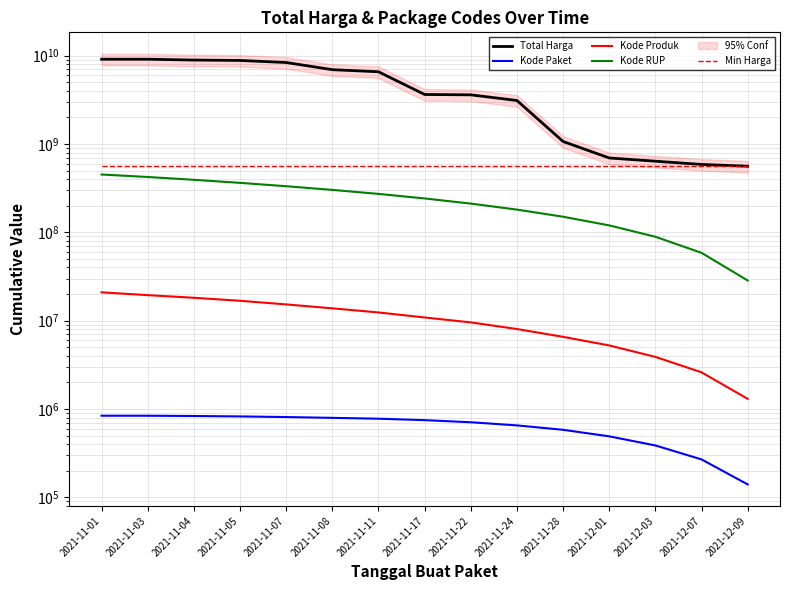

Rank the categories by Kode RUP value from highest to lowest.

2021-11-01, 2021-11-03, 2021-11-04, 2021-11-05, 2021-11-07, 2021-11-08, 2021-11-11, 2021-11-17, 2021-11-22, 2021-11-24, 2021-11-28, 2021-12-01, 2021-12-03, 2021-12-07, 2021-12-09